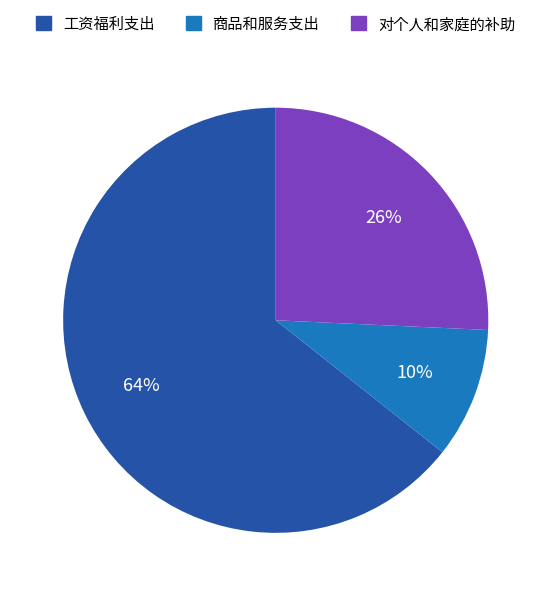

Count the number of slices in the pie.

3